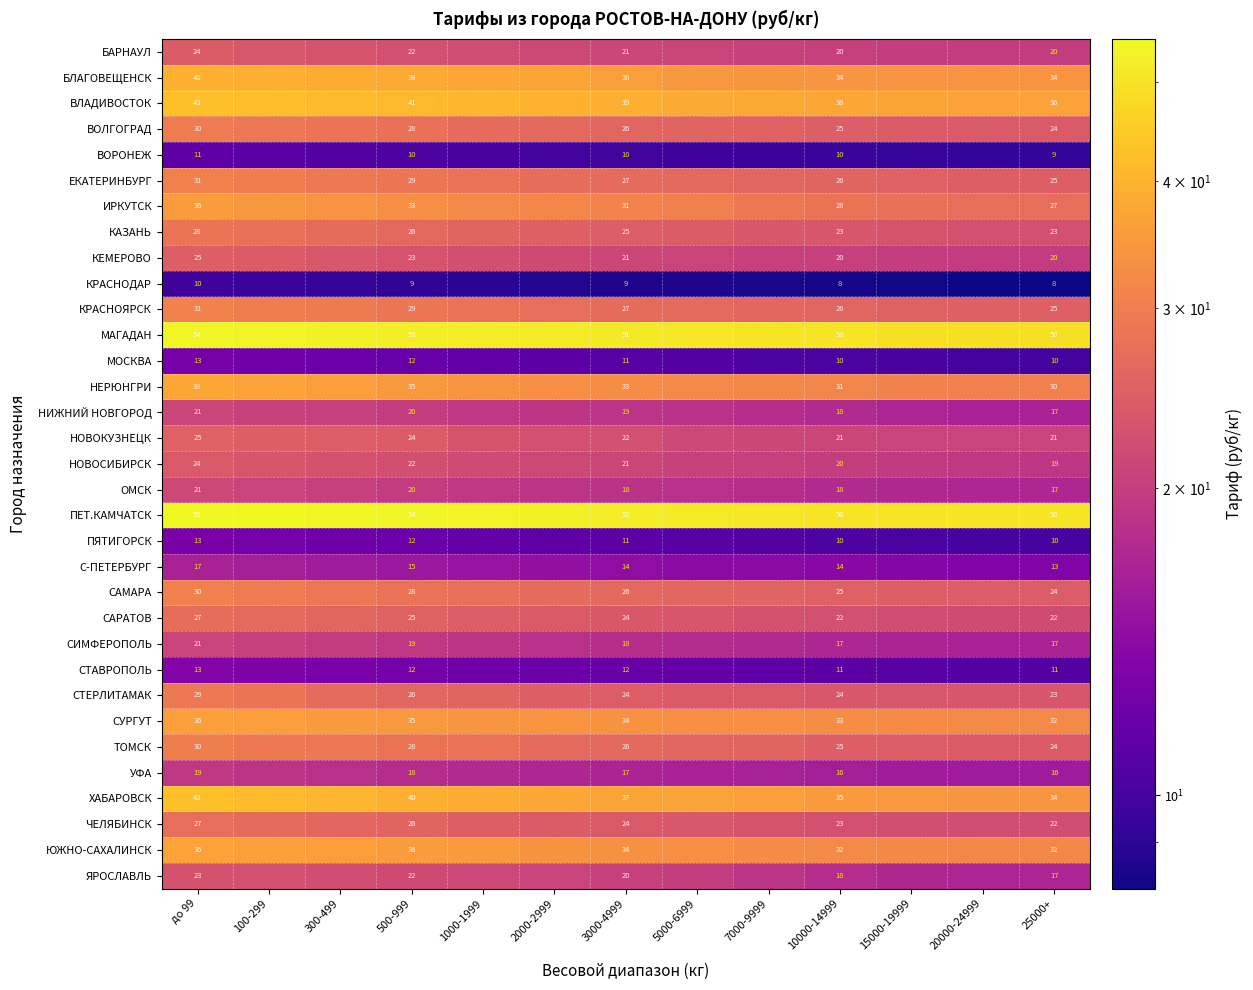

True or false: ТОМСК has a value of 25.0 at 10000-14999.

True